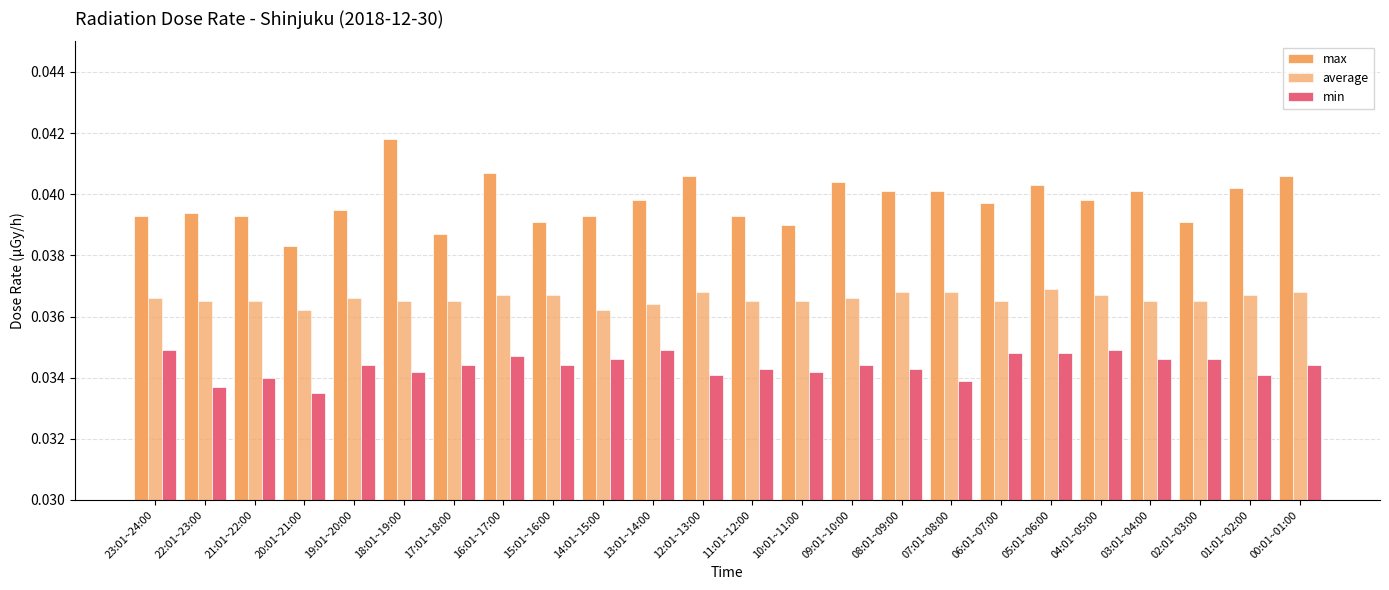

How many bars are there in total?

72